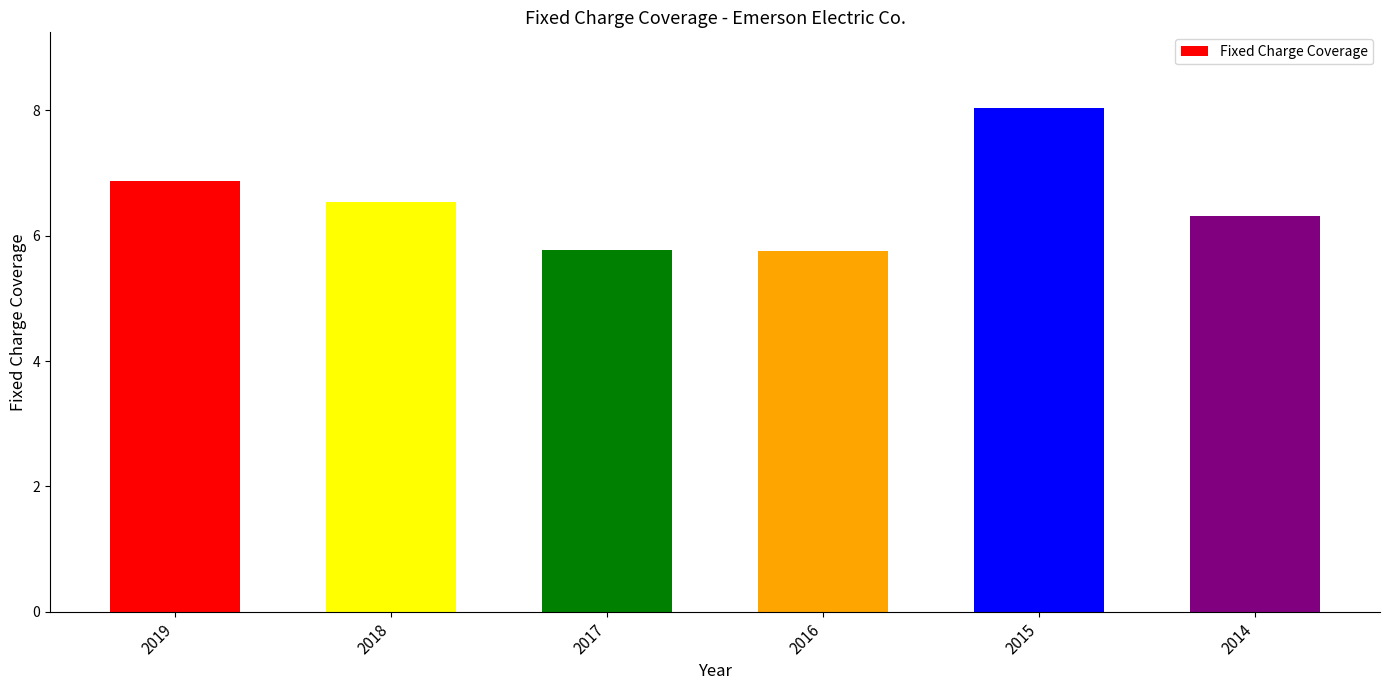

What is the sum of all values?

39.3